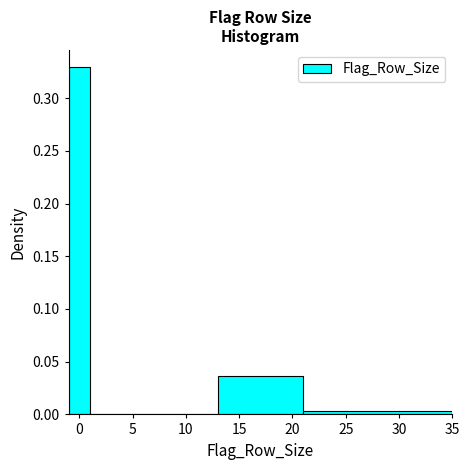

Reading left to right, transcribe this chart: for each bar, give the range it covers on the x-axis and its height. The values are not printed on the chart, so give them approximately, as read against the axis.

-1 to 1: 0.330
1 to 7: 0
7 to 13: 0
13 to 21: 0.035
21 to 35: under 0.005